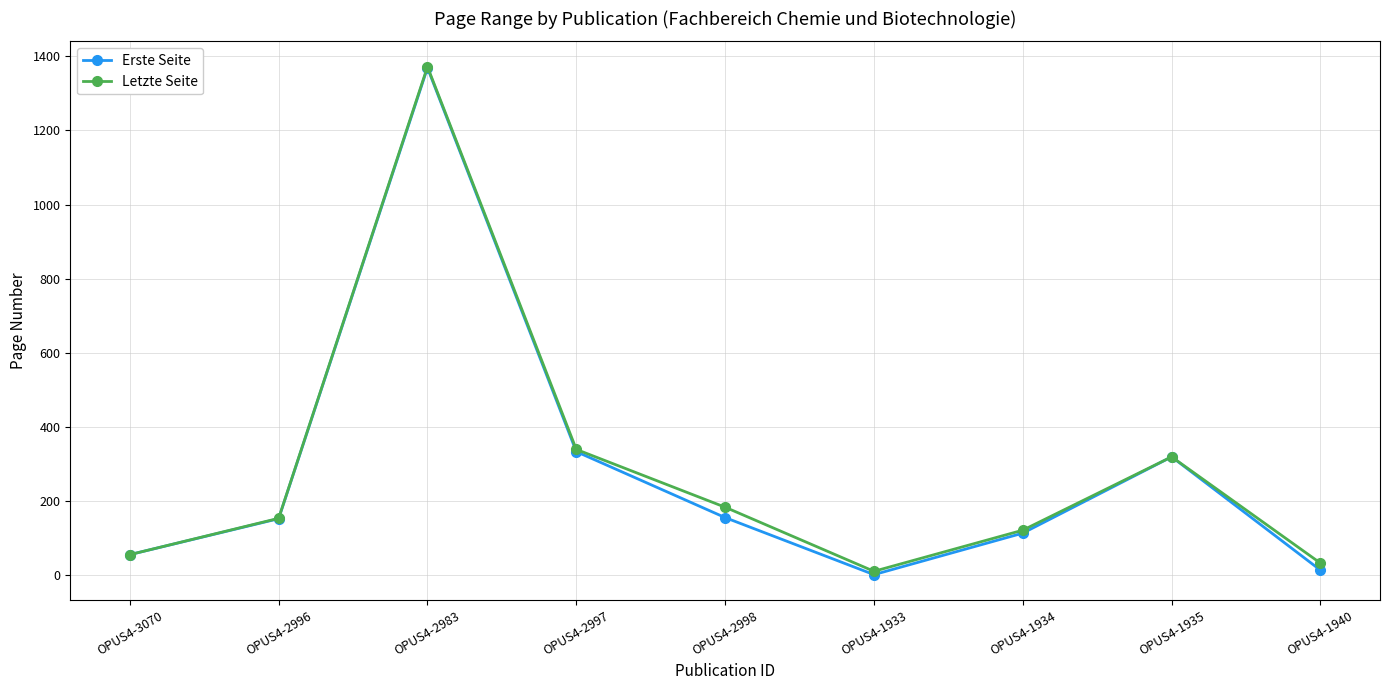

At which category is the sum across all series the highest?

OPUS4-2983